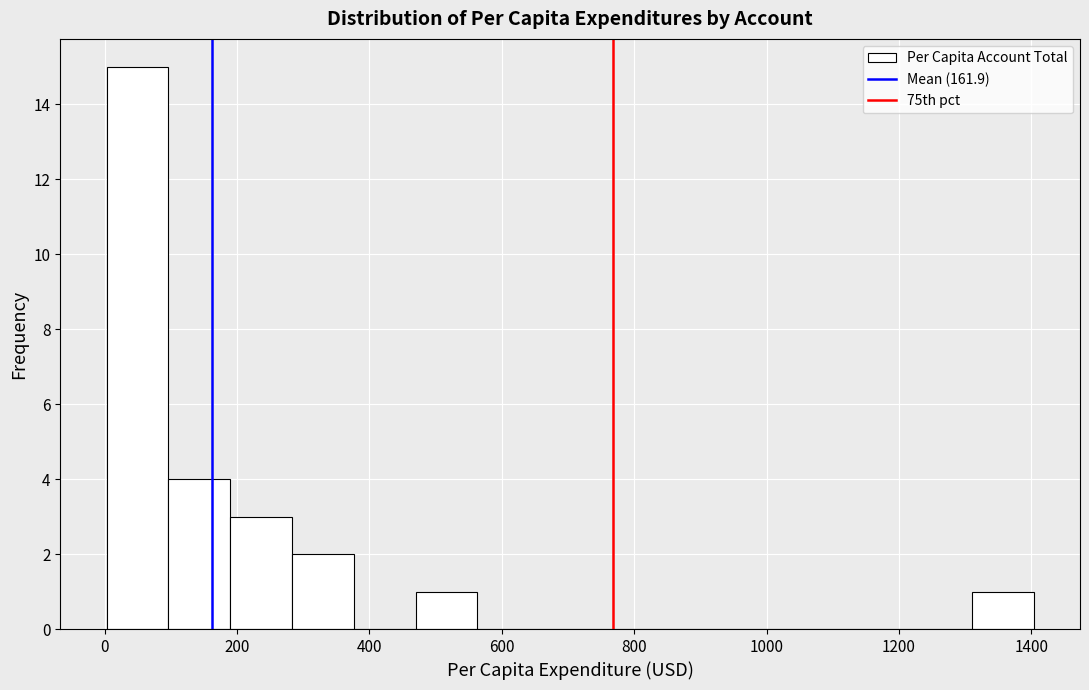

Which range on the x-axis has the tallest bar?

0 to 100